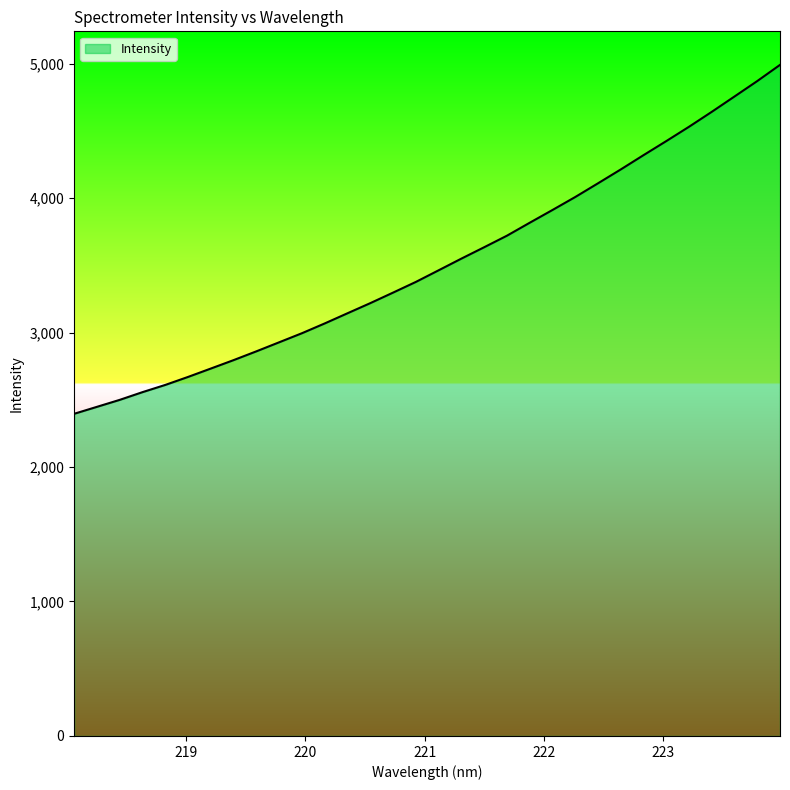

What is the minimum value shown in the chart?

2395.7